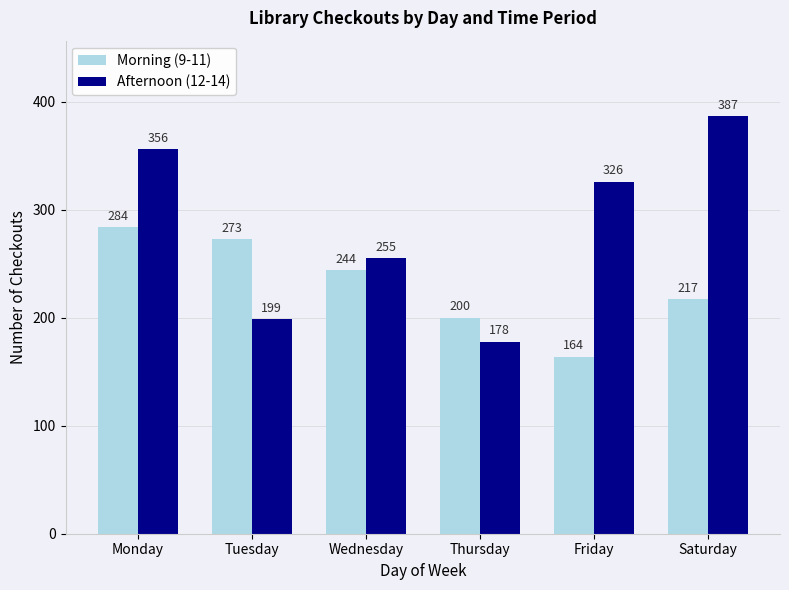

At which category is the sum across all series the highest?

Monday